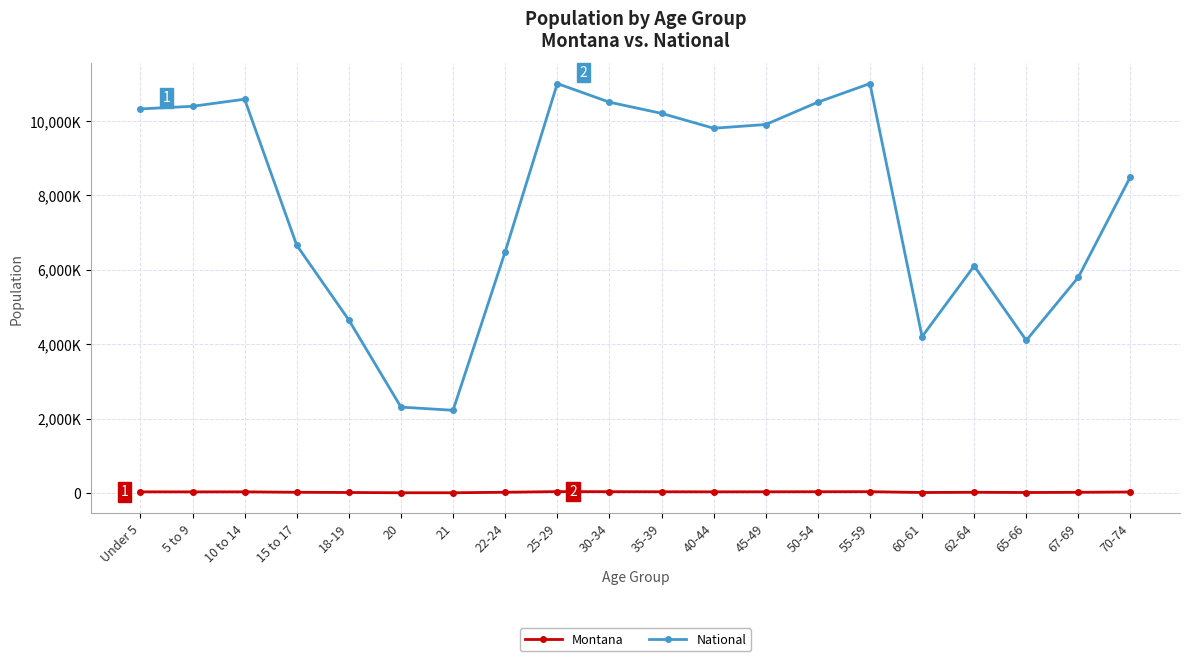

At which label is Montana closest to 22549?

22-24